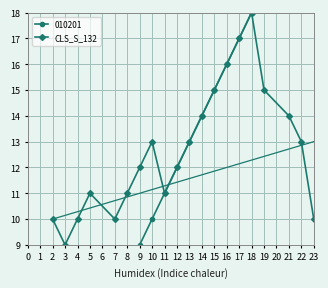

Where is the first local minimum for CLS_S_132?

3